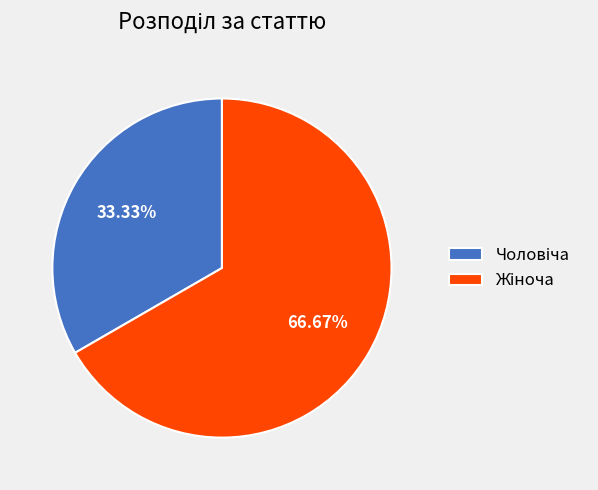

Is there a majority slice in this chart?

Yes